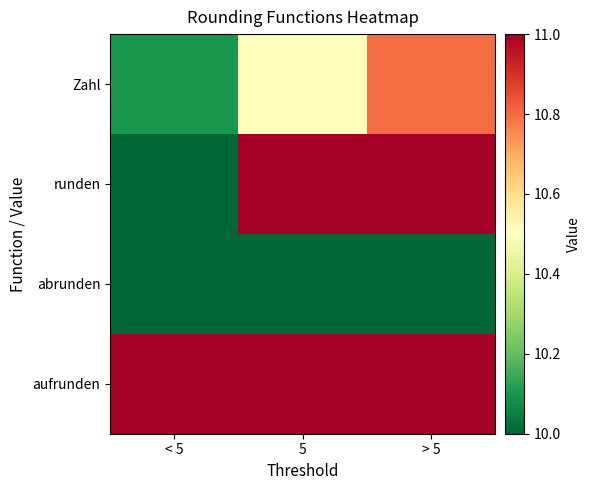

Between > 5 and < 5, which is larger?

> 5